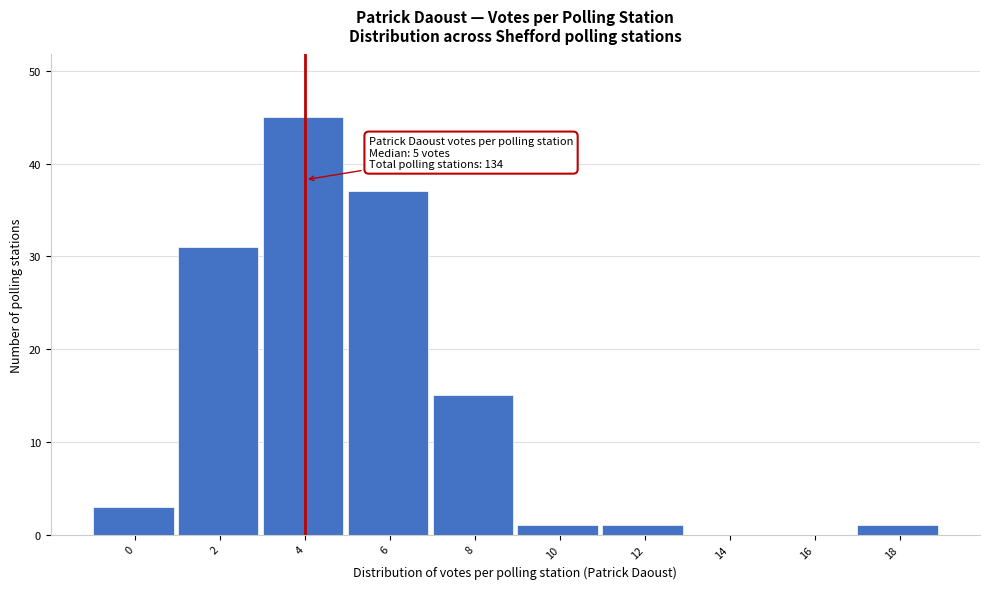

Reading left to right, what are all the values shown in this chart?

0=3	2=31	4=45	6=37	8=15	10=1	12=1	14=0	16=0	18=1